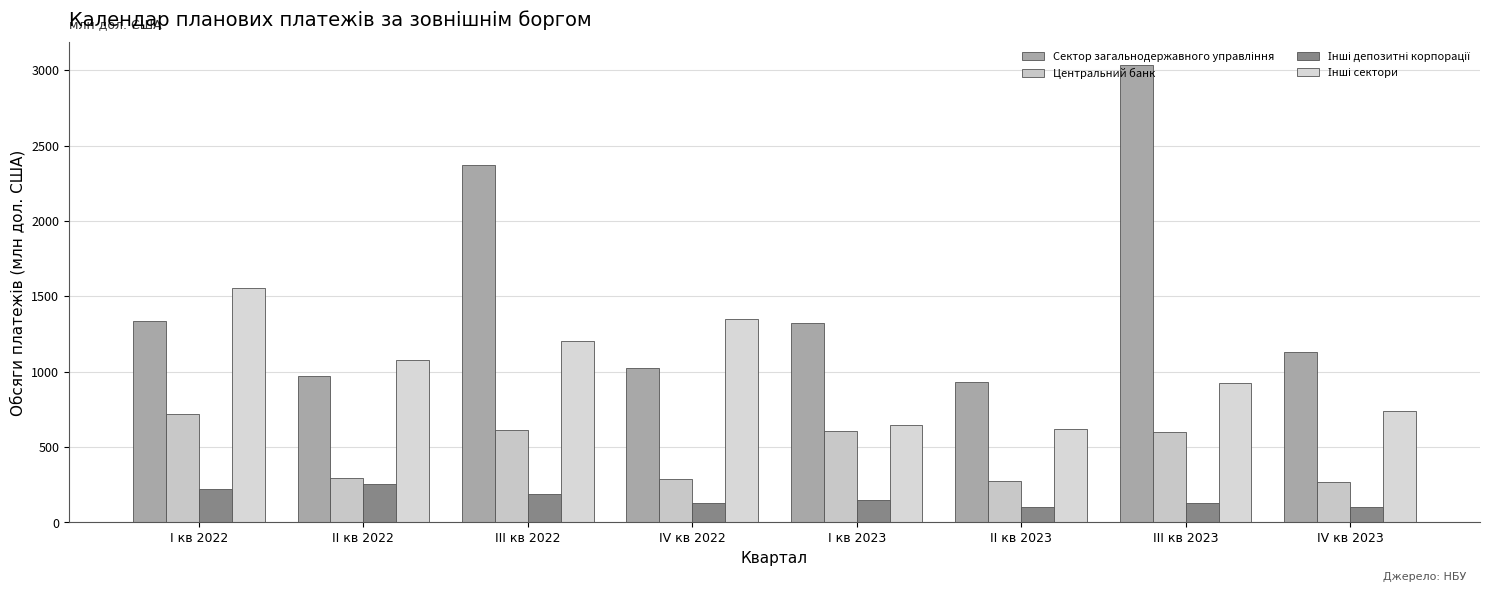

Reading right to left, what are all the values shown in this chart?

Сектор загальнодержавного управління: IV кв 2023=1131.4	III кв 2023=3034.8	II кв 2023=932.0	I кв 2023=1320.7	IV кв 2022=1025.0	III кв 2022=2372.5	II кв 2022=973.2	I кв 2022=1337.9
Центральний банк: IV кв 2023=270.7	III кв 2023=600.7	II кв 2023=277.1	I кв 2023=607.6	IV кв 2022=284.8	III кв 2022=615.0	II кв 2022=291.1	I кв 2022=721.8
Інші депозитні корпорації: IV кв 2023=100.7	III кв 2023=126.9	II кв 2023=102.5	I кв 2023=151.6	IV кв 2022=131.0	III кв 2022=188.7	II кв 2022=251.9	I кв 2022=220.6
Інші сектори: IV кв 2023=739.9	III кв 2023=922.6	II кв 2023=620.6	I кв 2023=646.2	IV кв 2022=1349.5	III кв 2022=1203.7	II кв 2022=1077.2	I кв 2022=1555.9